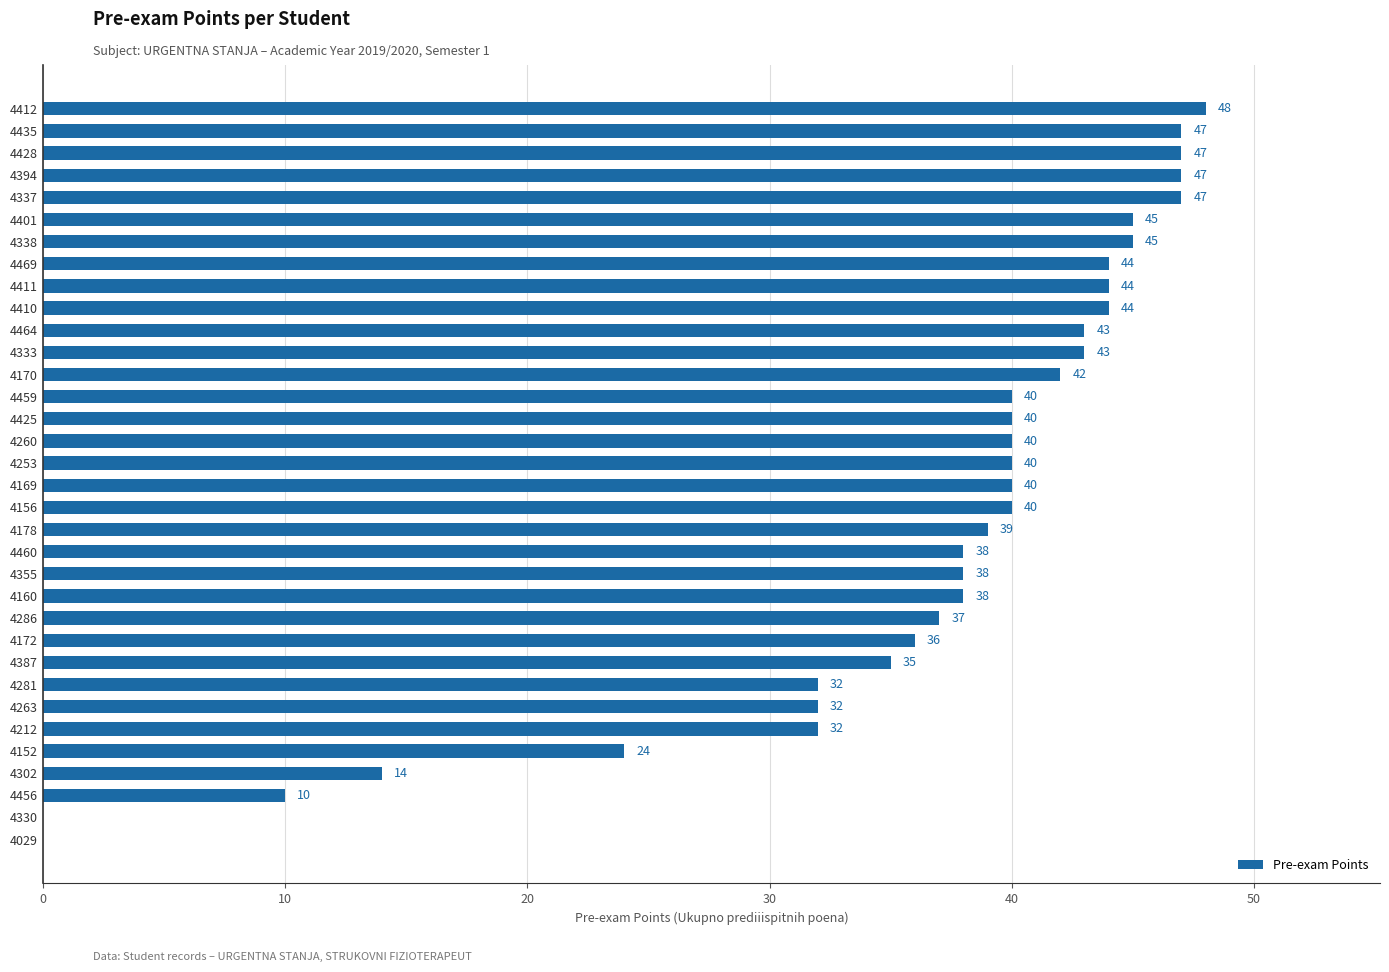

True or false: the data shows 47 at 4337.

True